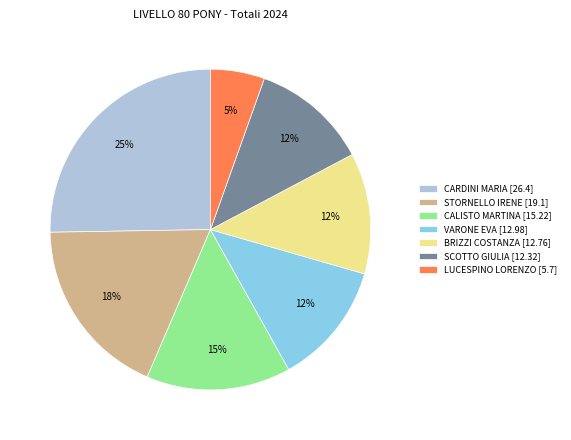

What percentage is the VARONE EVA [12.98] slice, to the nearest percent?

12%